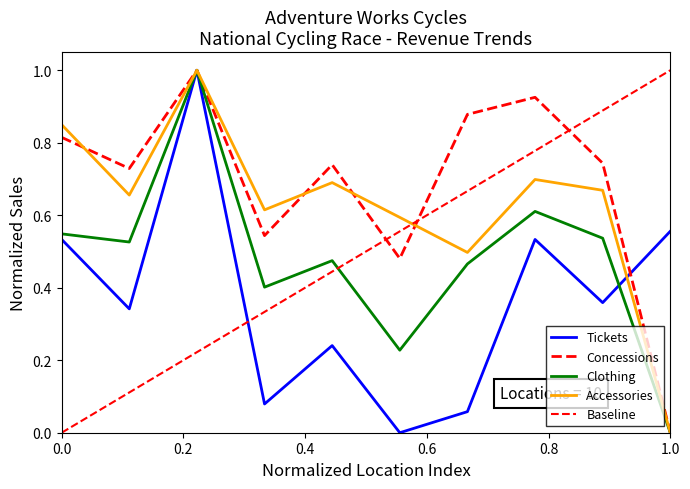

What is the sum of all Concessions values?

6.9